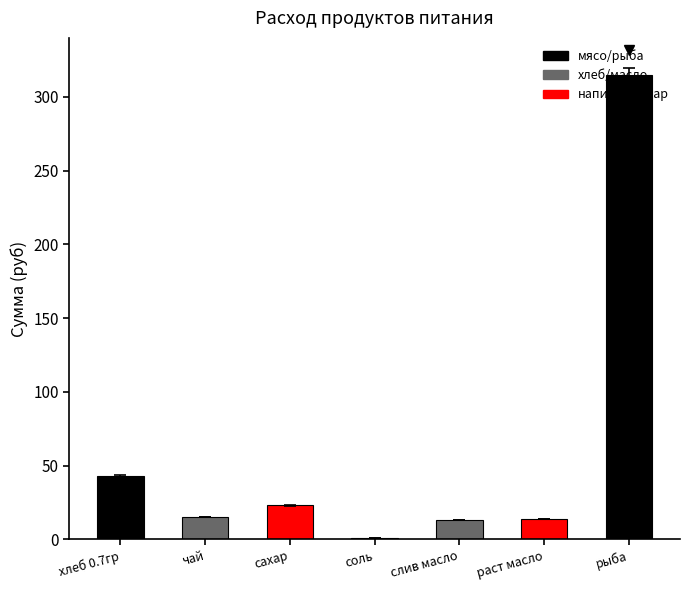

What is the difference between the second highest and second lowest values?

29.7